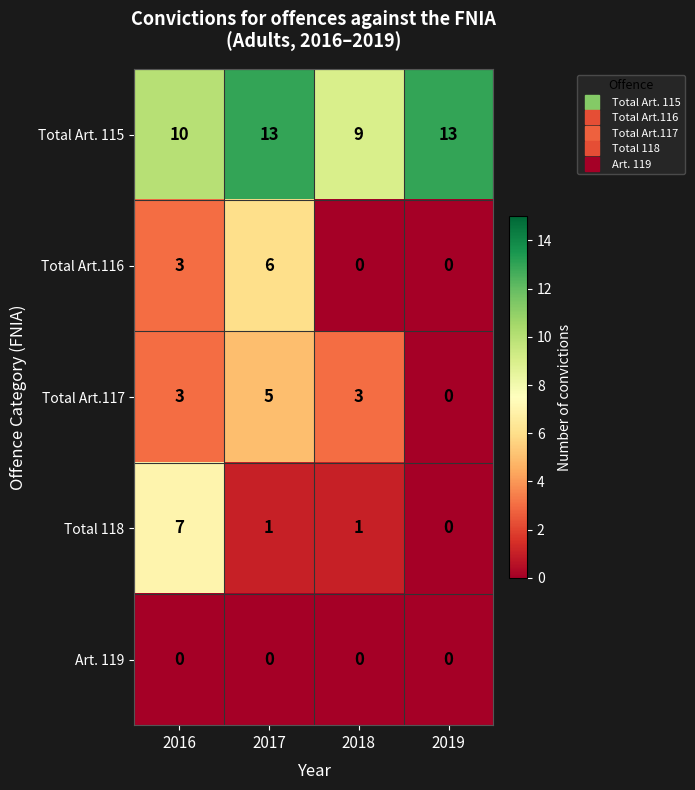

How many categories are shown in the chart?

4